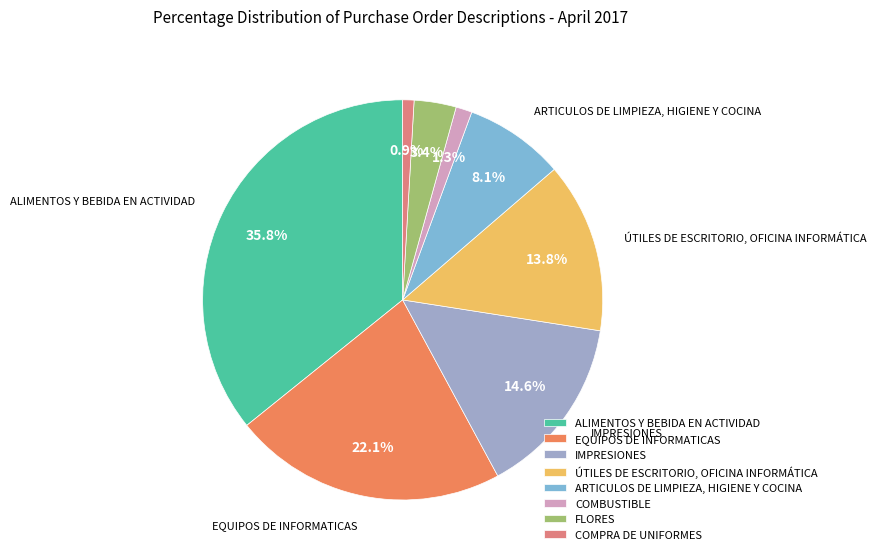

Which has a higher value, COMBUSTIBLE or EQUIPOS DE INFORMATICAS?

EQUIPOS DE INFORMATICAS